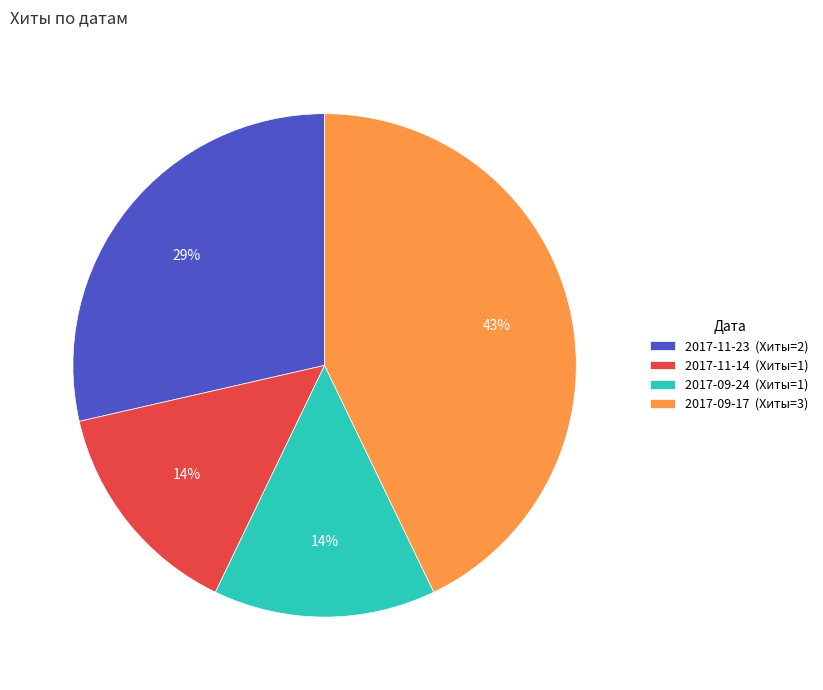

Does 2017-09-24 (Хиты=1) represent more than half of the total?

No